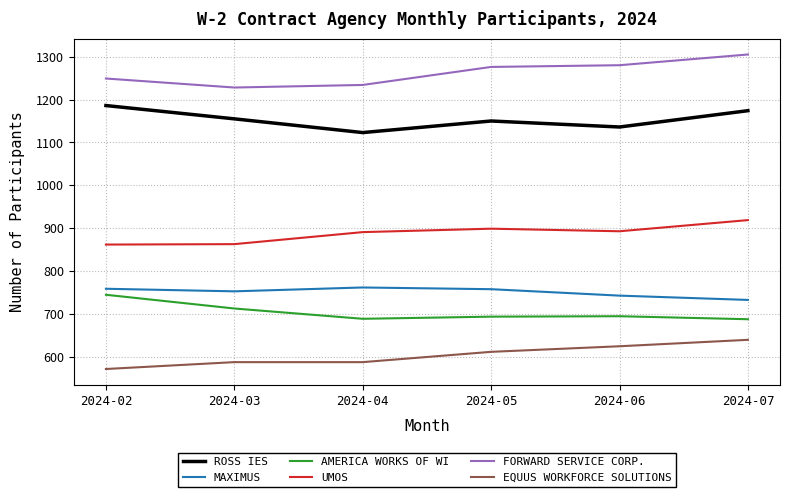

Read the FORWARD SERVICE CORP. value at 2024-07, to the nearest 5.

1305